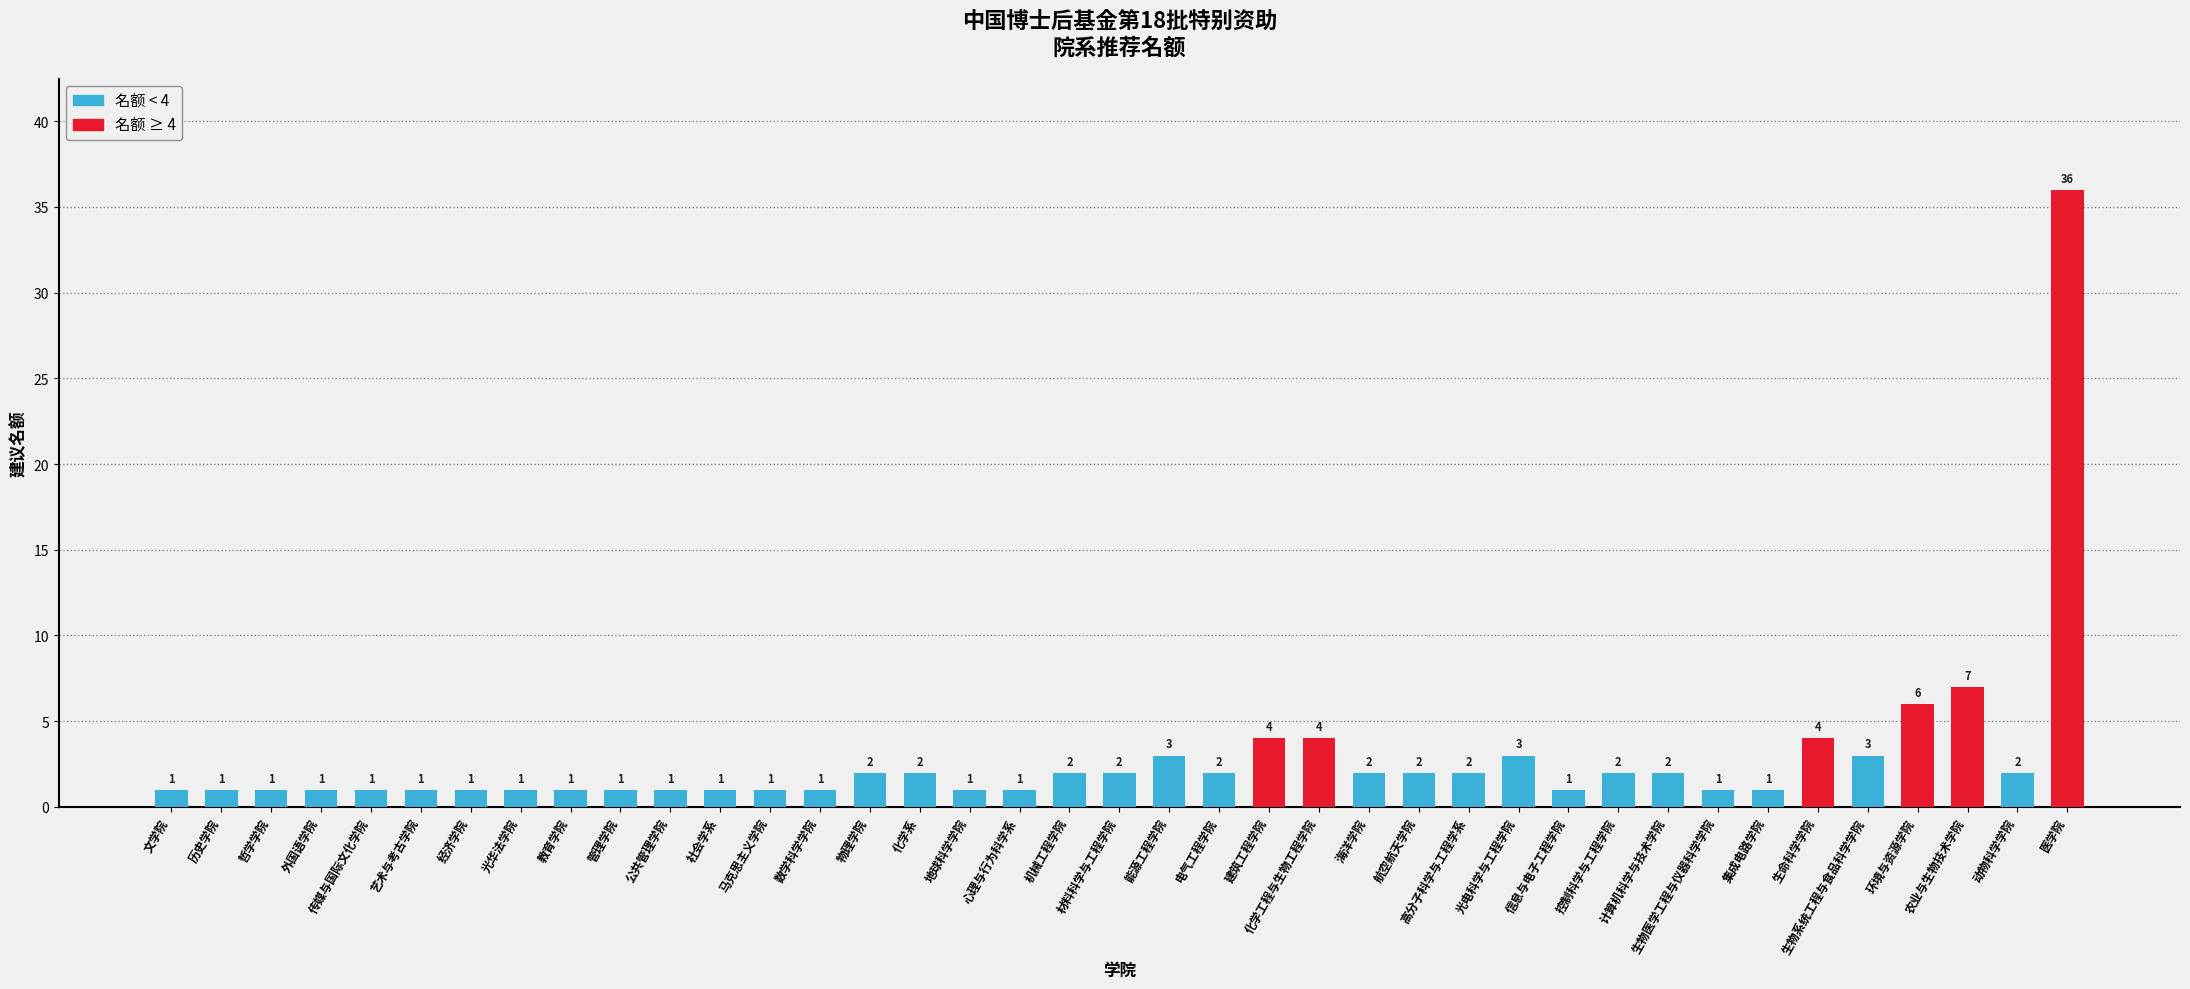

What is the approximate value at 医学院, to the nearest 10?

40